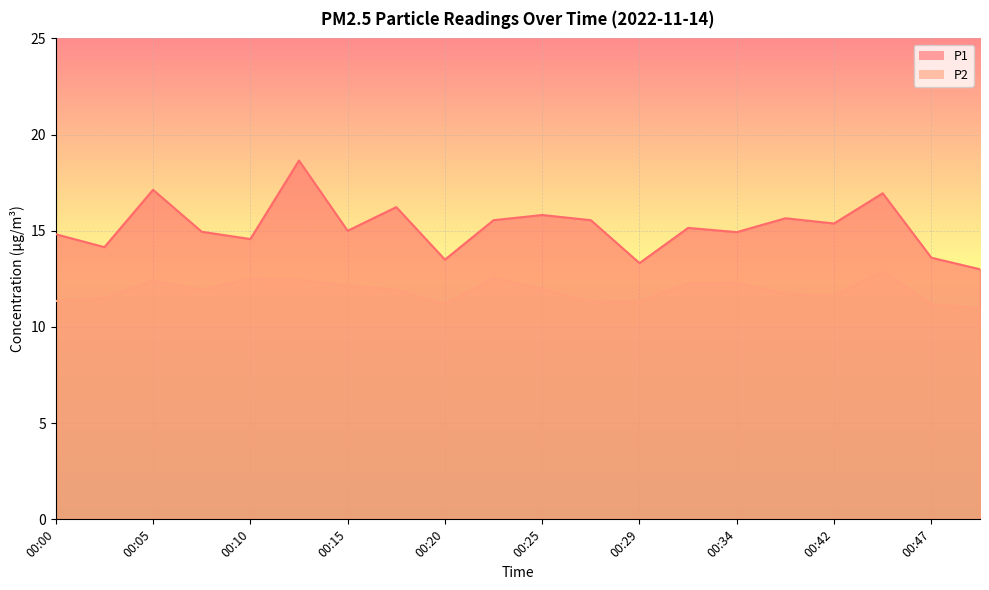

Is it true that P2 equals 4.4 at 00:07?

False